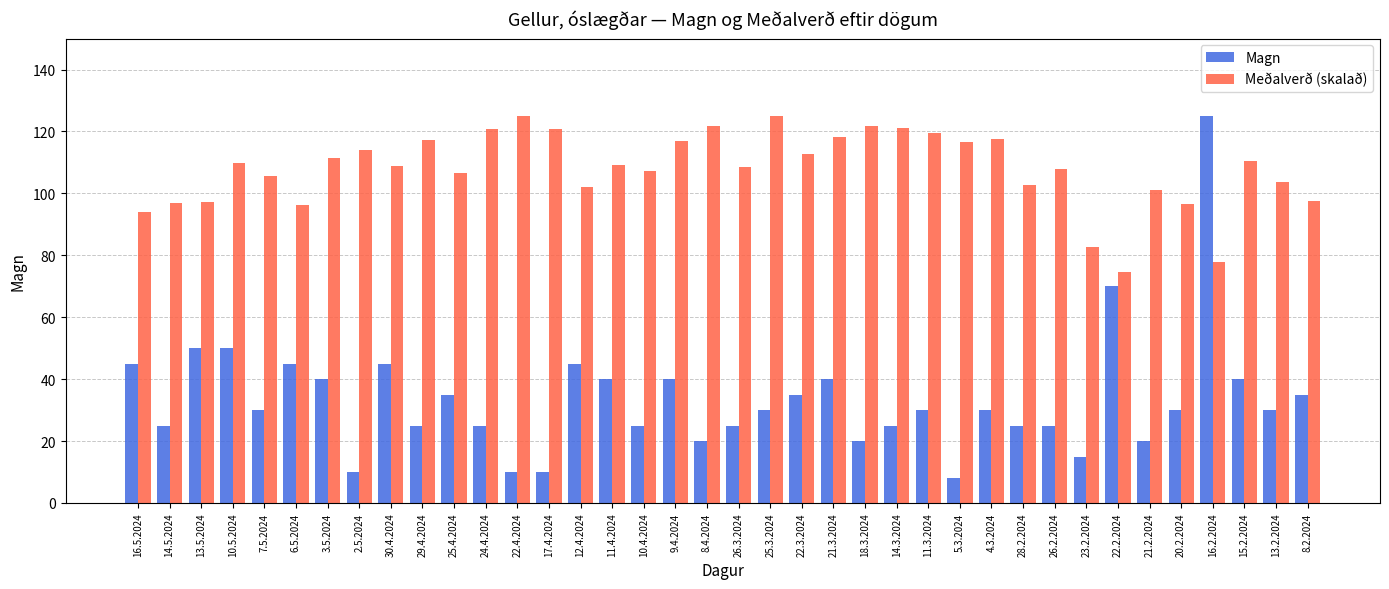

Rank the series at 23.2.2024 from highest to lowest value.

Meðalverð (skalað), Magn